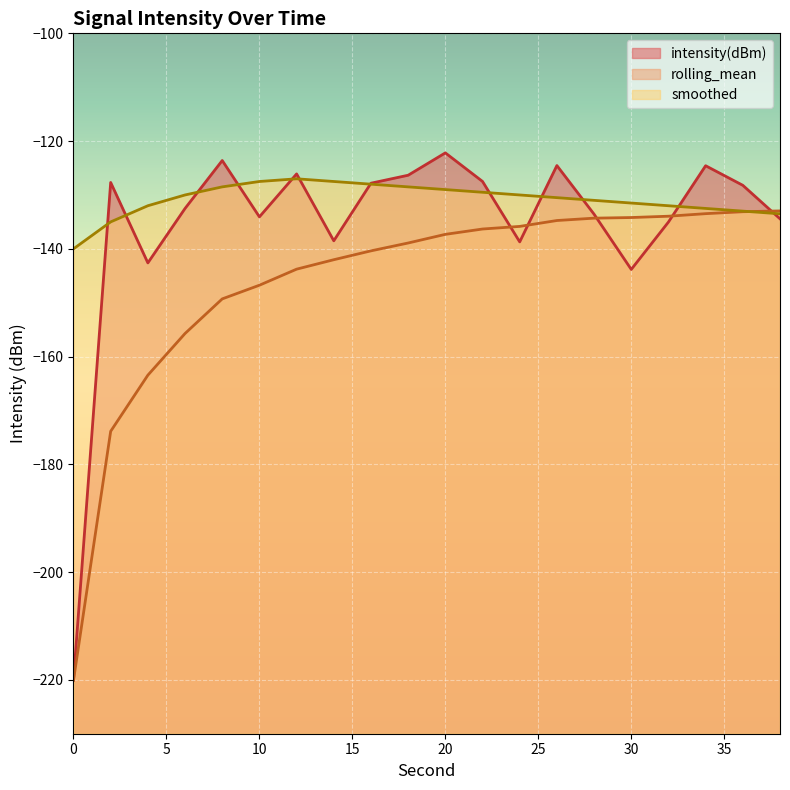

Rank the series at 2 from highest to lowest value.

intensity(dBm), smoothed, rolling_mean